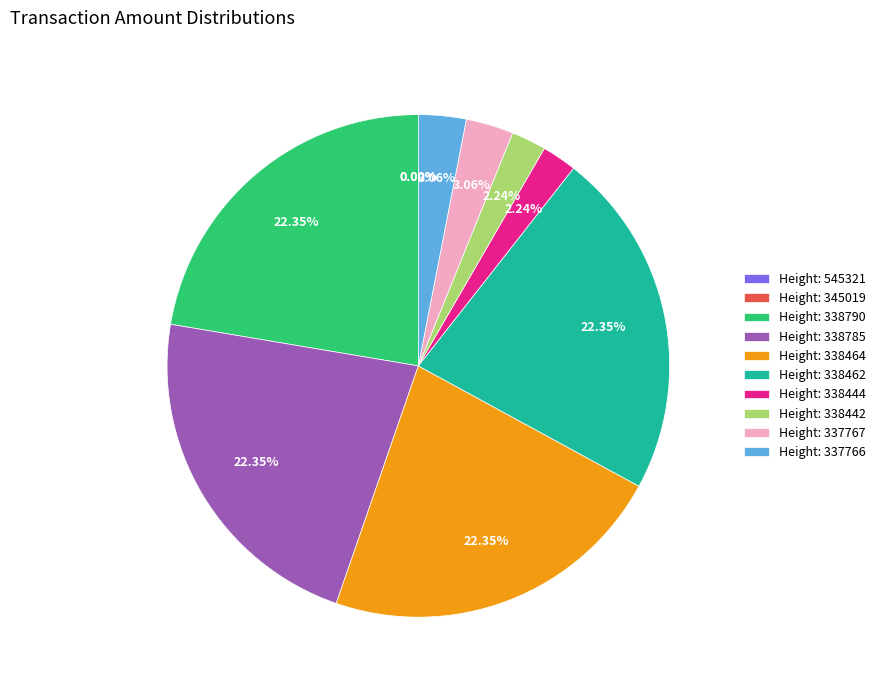

Is the sum of Height: 338790 and Height: 338785 greater than half?

No